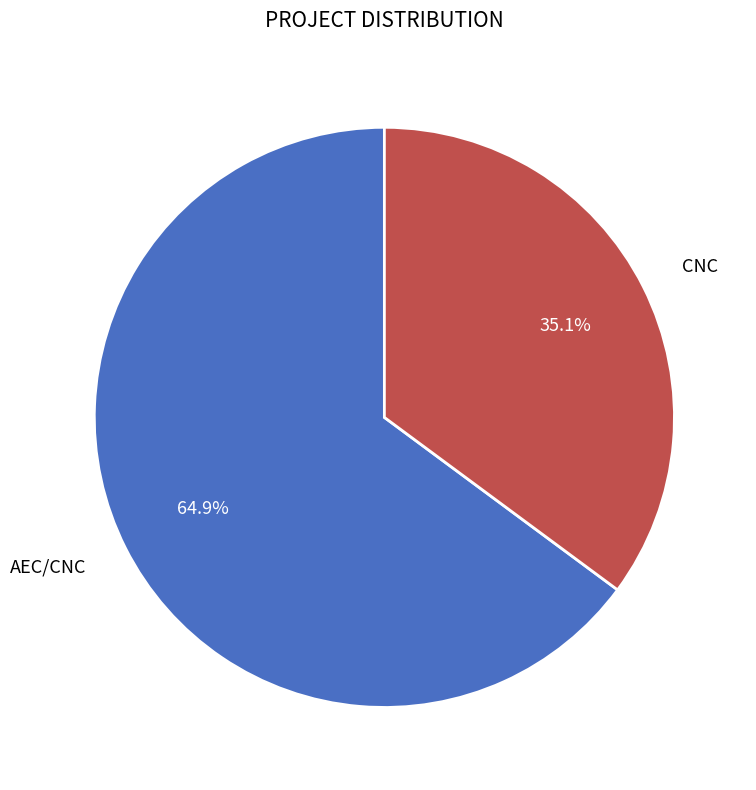

Does any single category account for the majority?

Yes